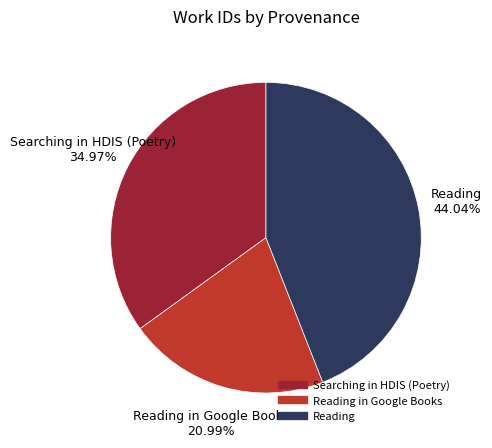

How many slices are in this pie chart?

3